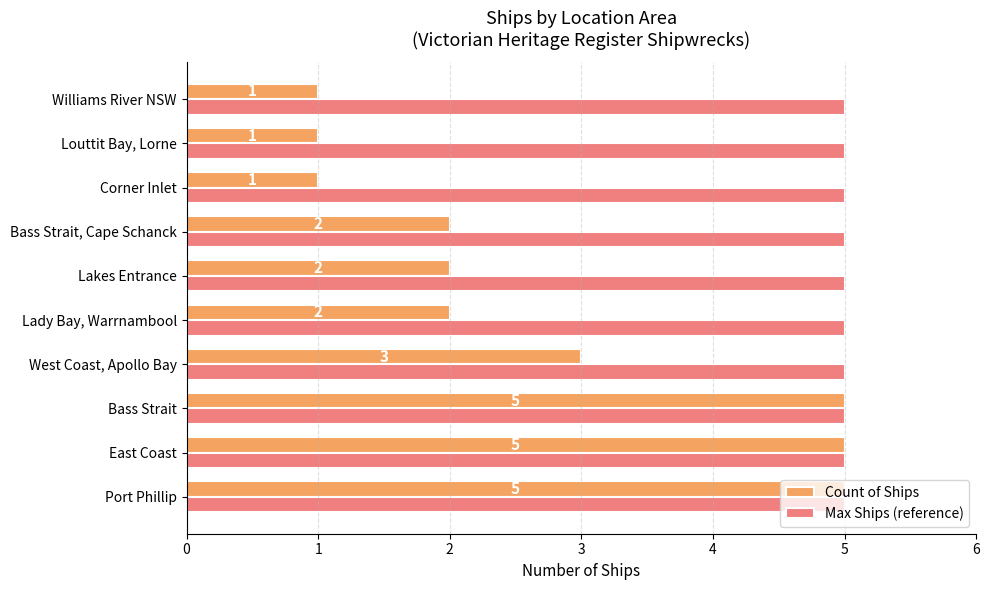

What is the difference between the maximum and second lowest values in the Count of Ships series?

4